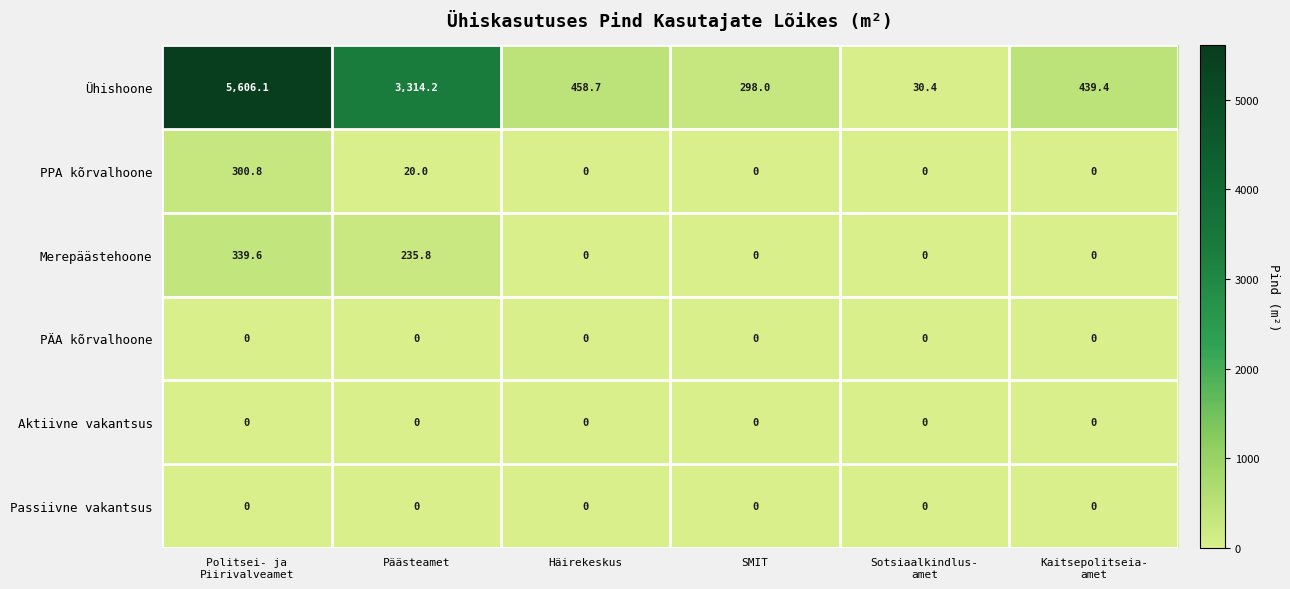

How many categories are shown in the chart?

6